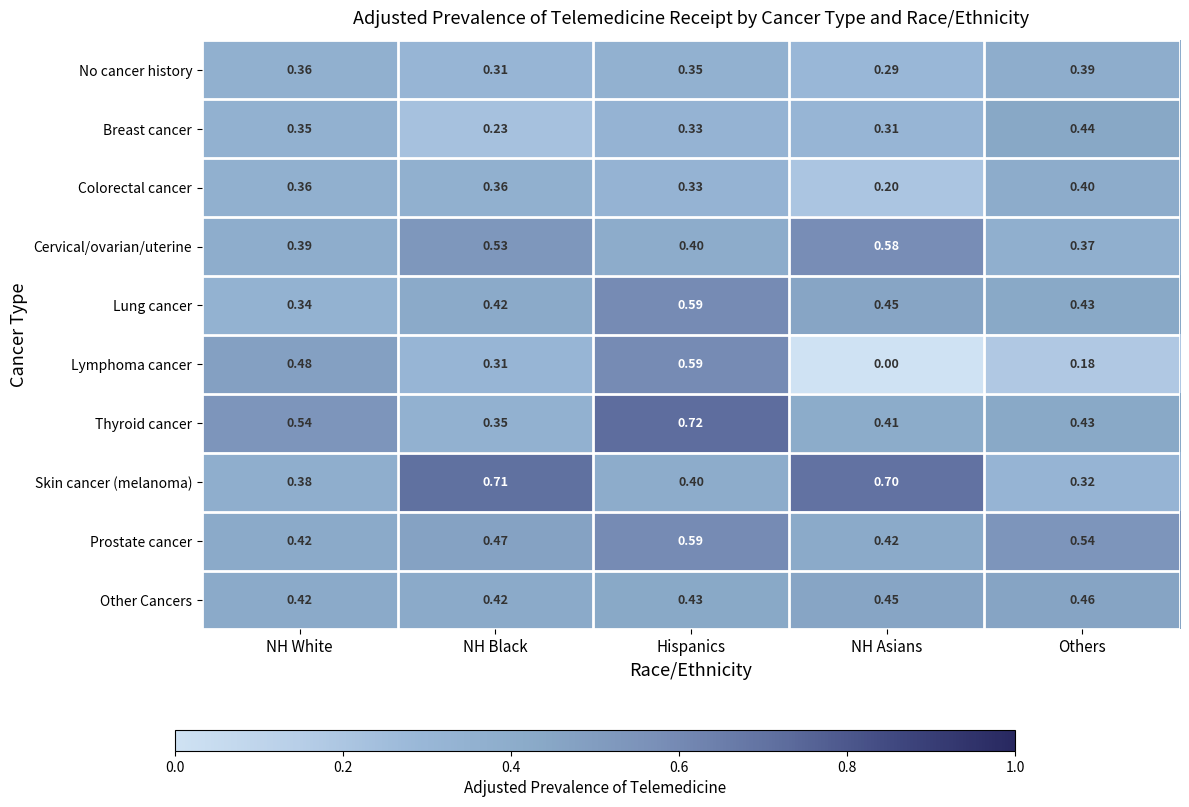

Is the value of Lung cancer at Hispanics greater than the value of Breast cancer at Hispanics?

Yes